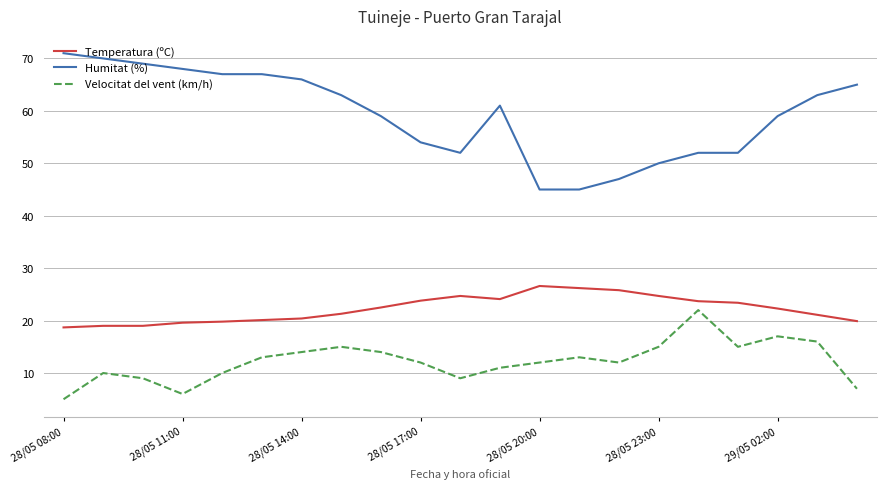

True or false: Temperatura (ºC) and Humitat (%) cross at least once.

False